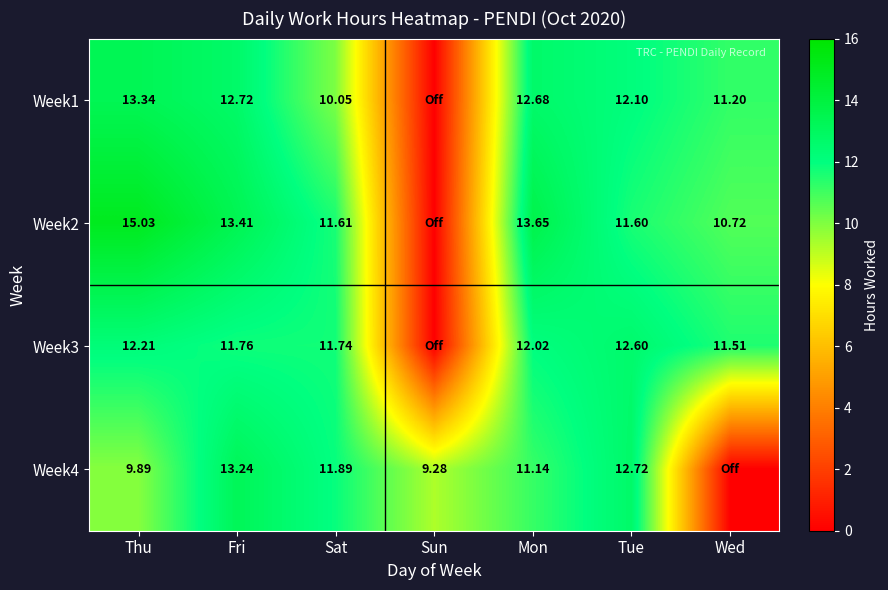

Is the value of Week2 at Sat greater than the value of Week4 at Sun?

Yes